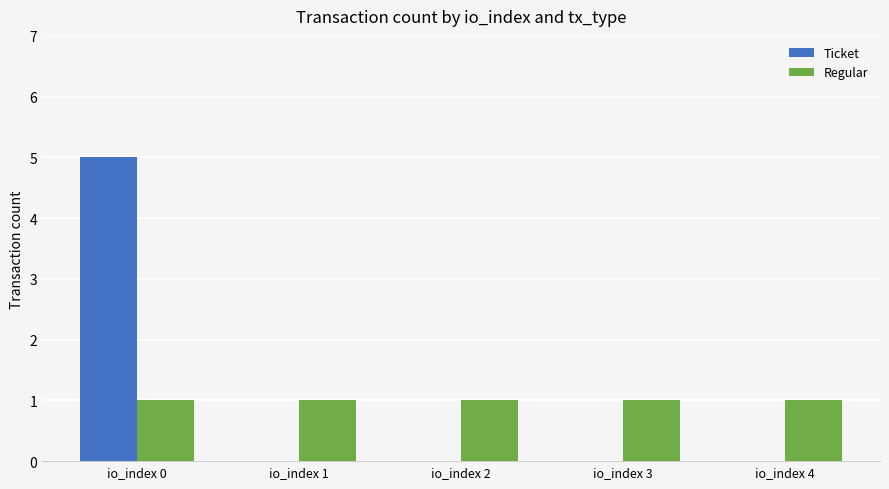

Reading left to right, list all the values displayed in this chart.

Ticket: 5	0	0	0	0
Regular: 1	1	1	1	1